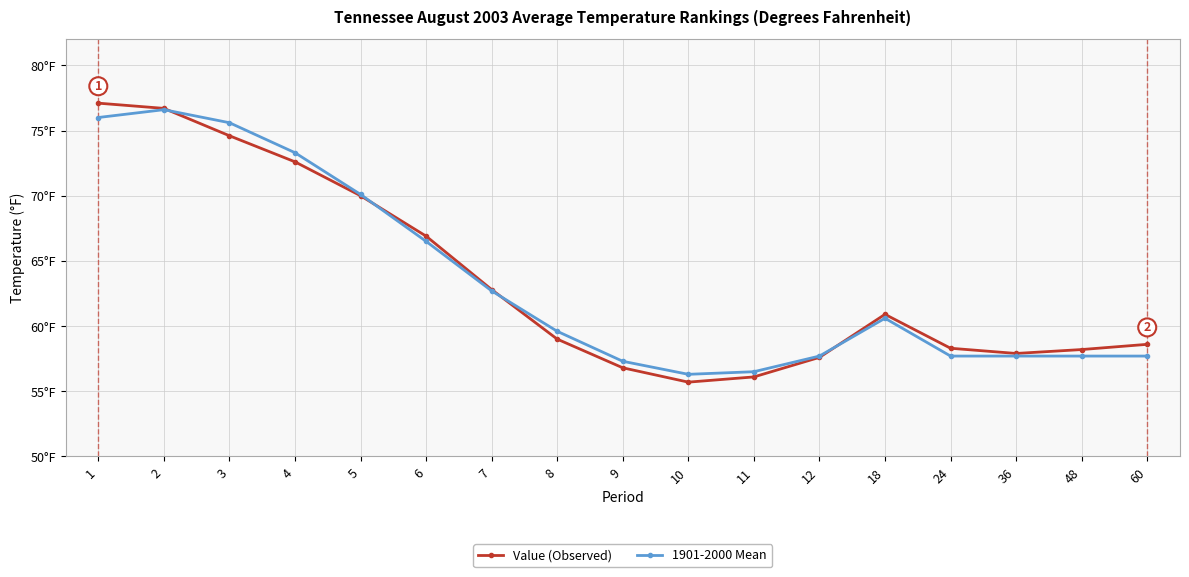

What is the average value of the 1901-2000 Mean series?

63.5